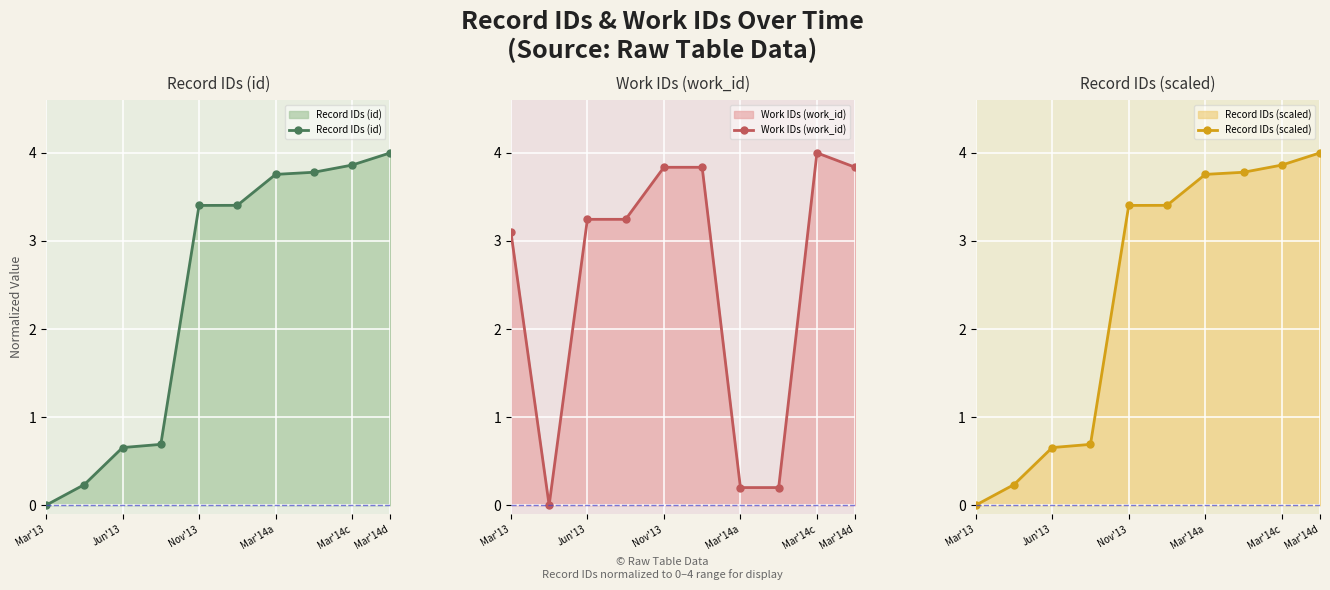

Which series has the largest total across all categories?

Work IDs (work_id)